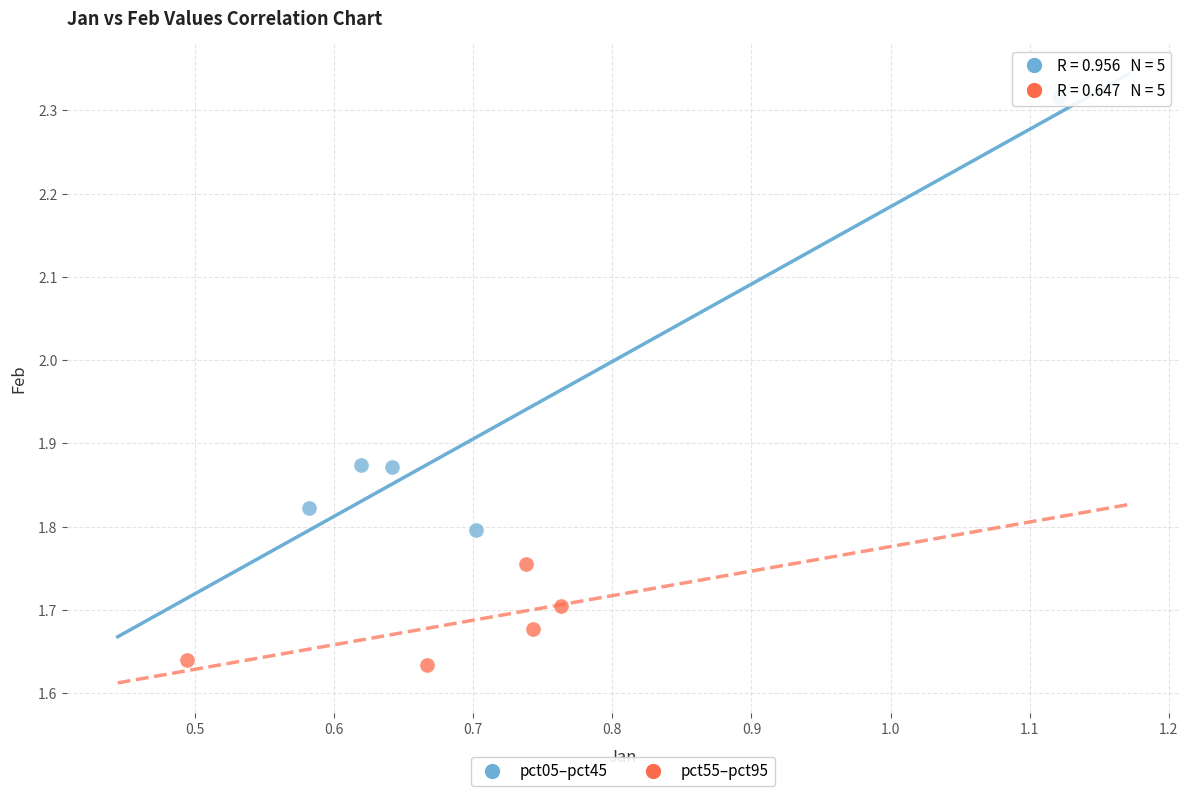

What are all the series names shown in the legend?

pct05–pct45, pct55–pct95